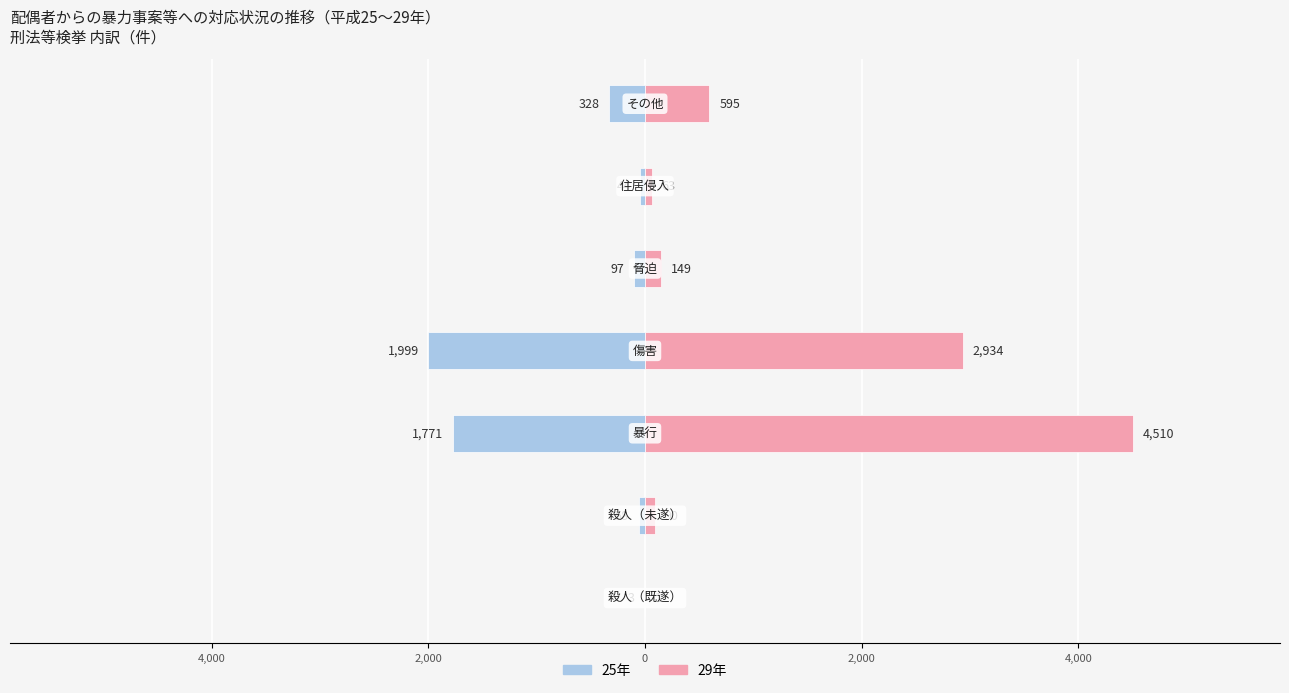

How many values in the 25年 series exceed -97?

3